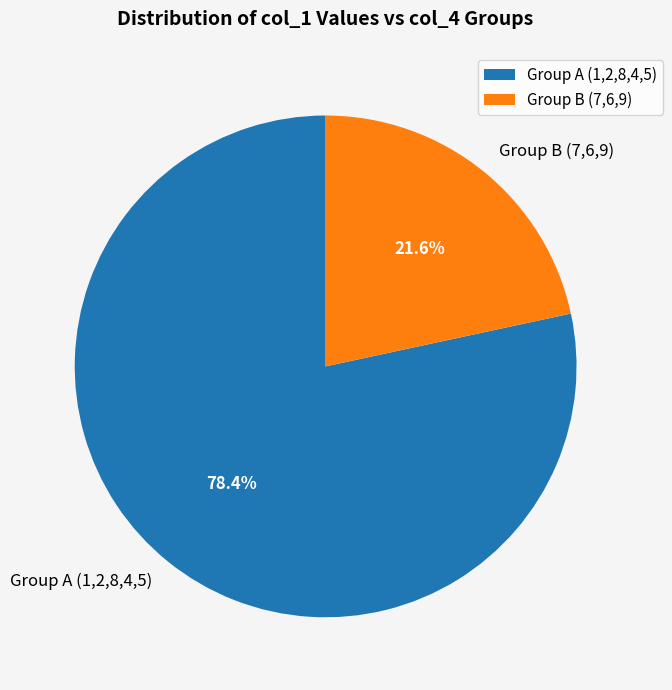

Is there any slice that represents more than half of the pie?

Yes